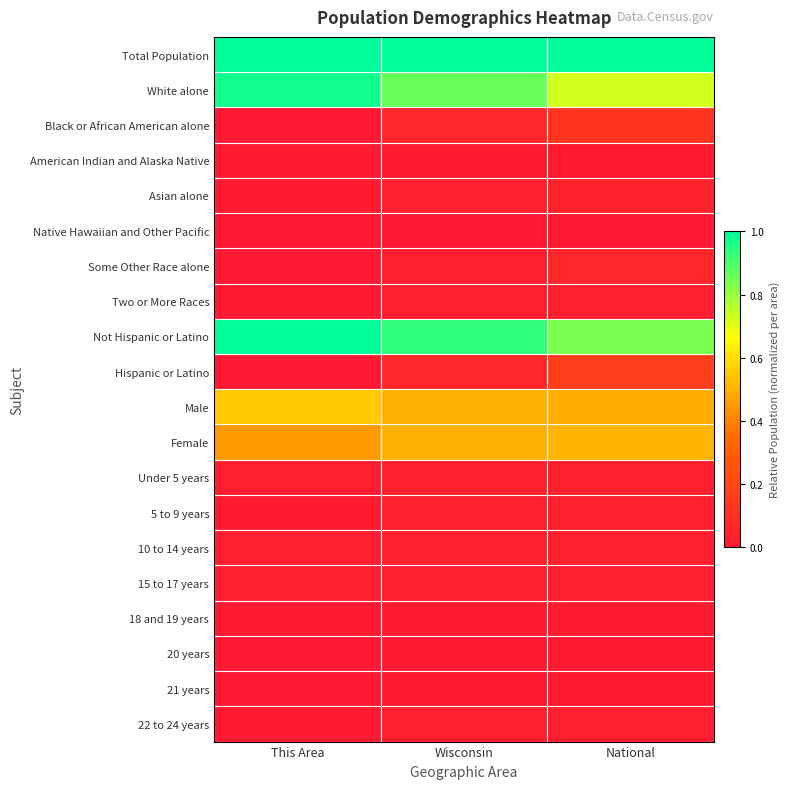

What is the greatest value displayed?

1.0